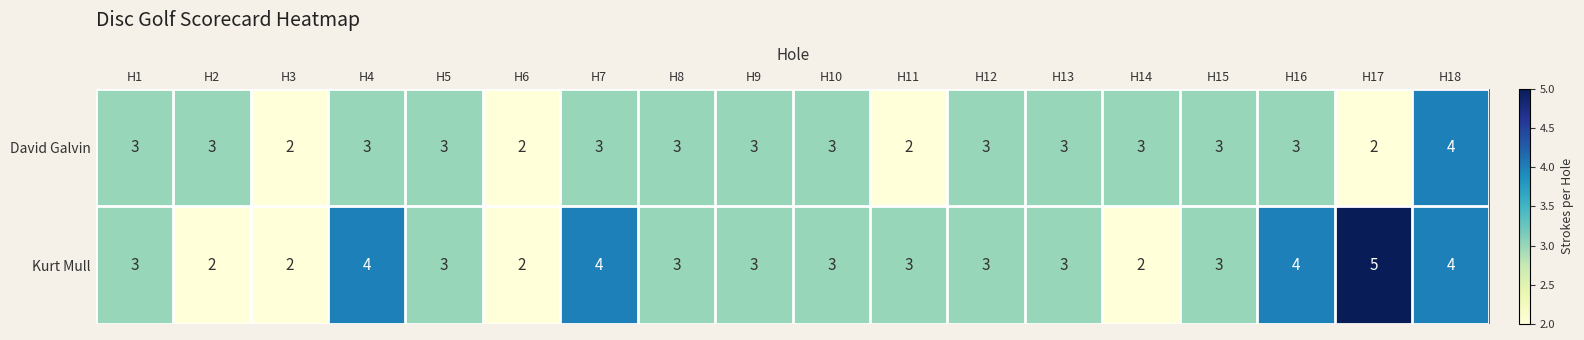

At which label does David Galvin reach its peak?

H18